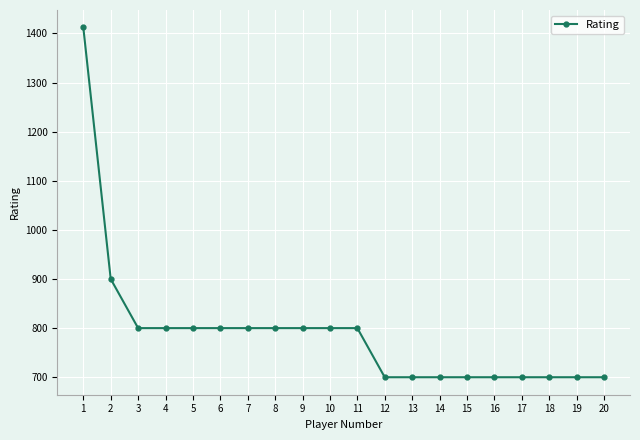

Reading left to right, extract all data points from this chart.

1412	900	800	800	800	800	800	800	800	800	800	700	700	700	700	700	700	700	700	700